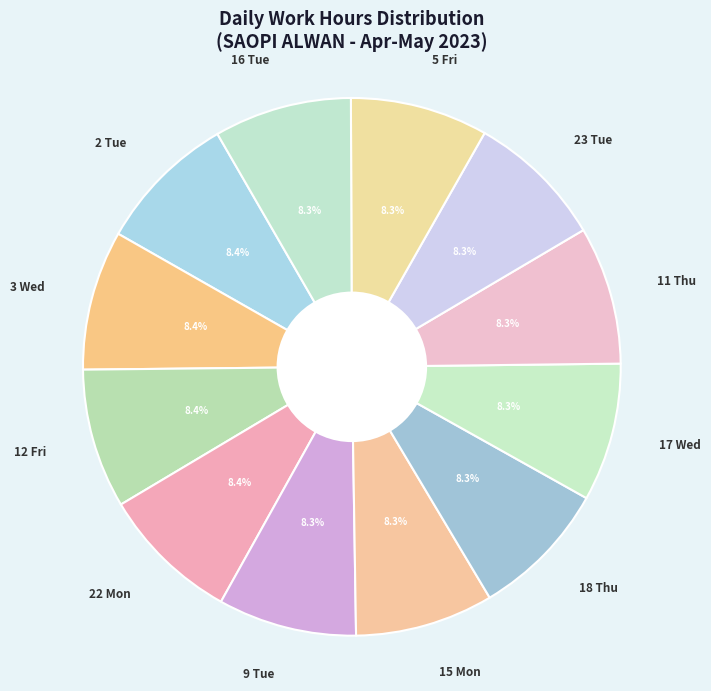

What is the total percentage of 15 Mon and 3 Wed?

16.7%